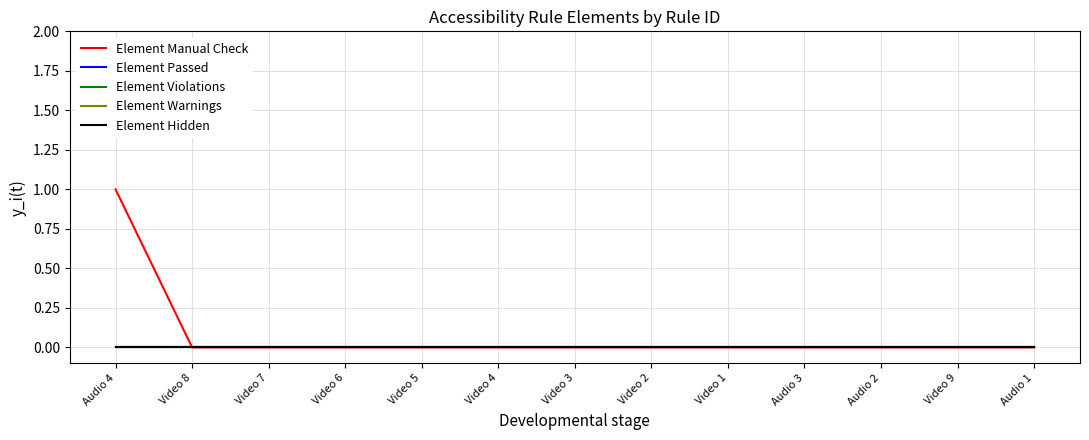

At which label is Element Hidden closest to 0?

Audio 4